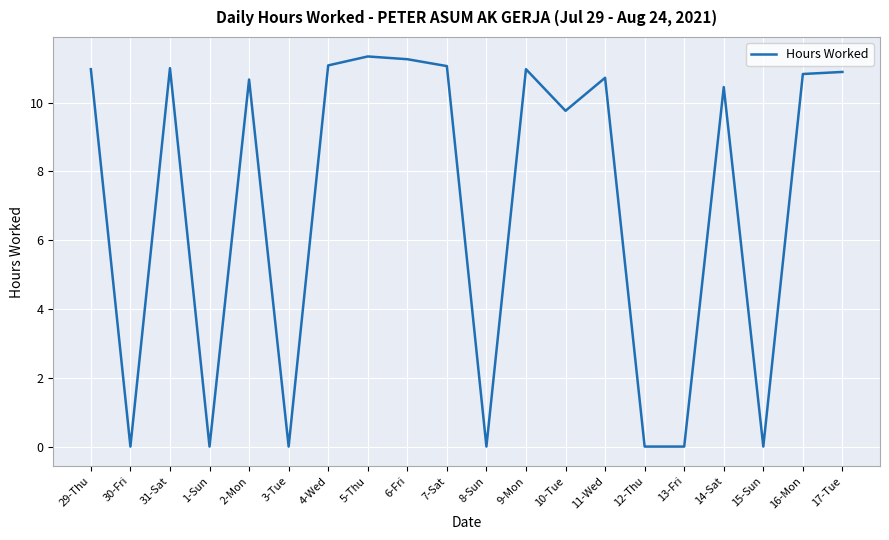

What is the difference between the maximum and minimum values?

11.3